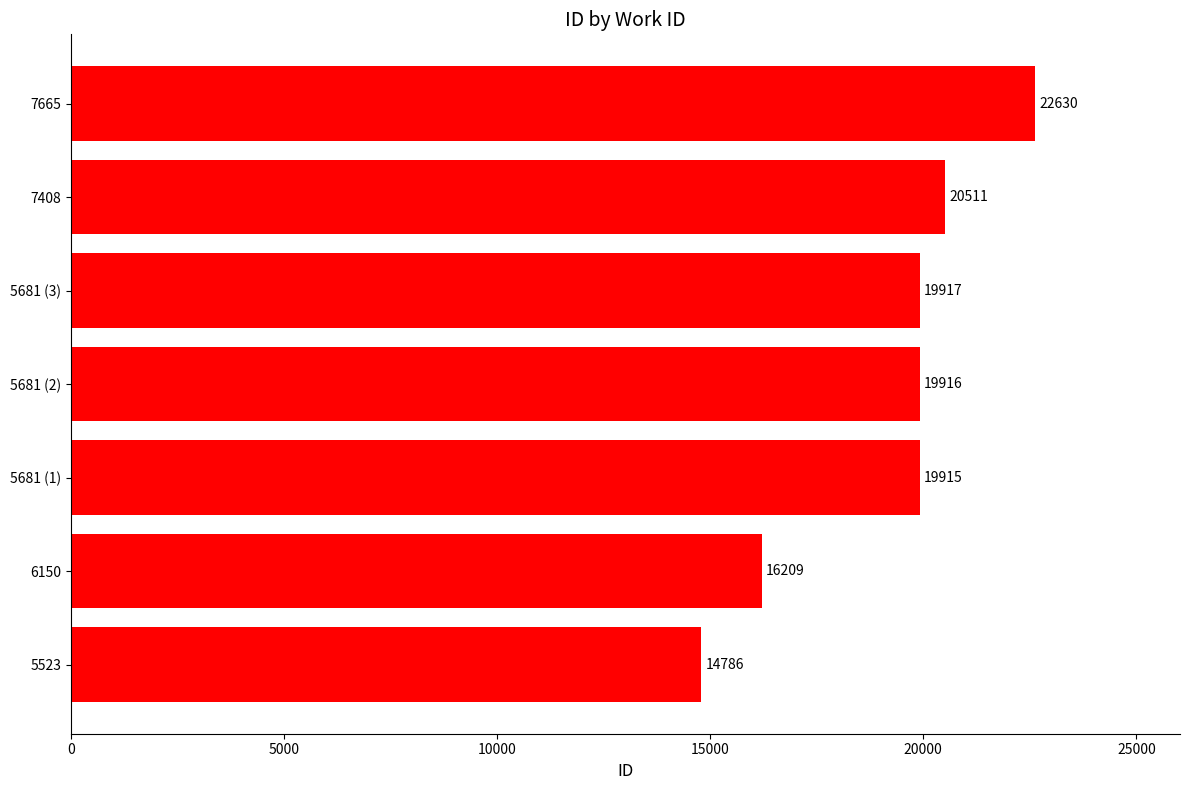

How many distinct data groups are displayed?

1